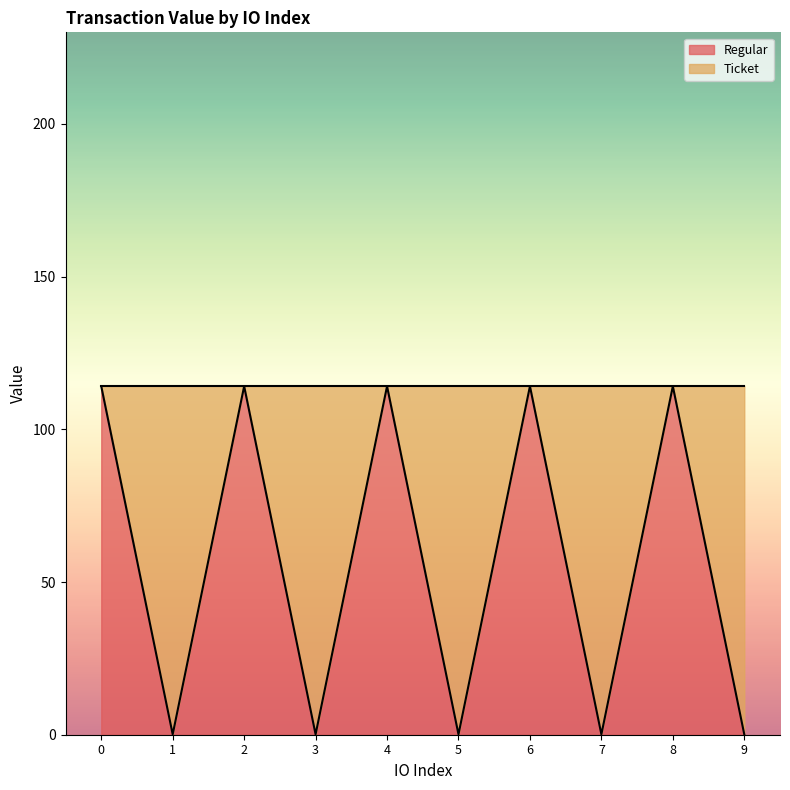

Read the value at 5.

0.1